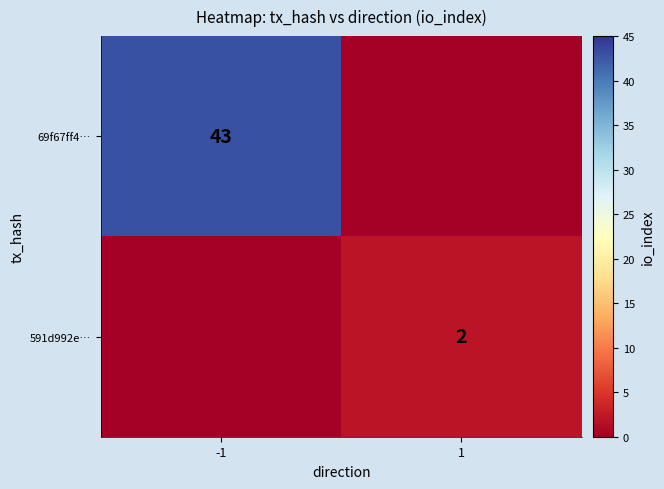

At which category is the sum across all series the highest?

-1